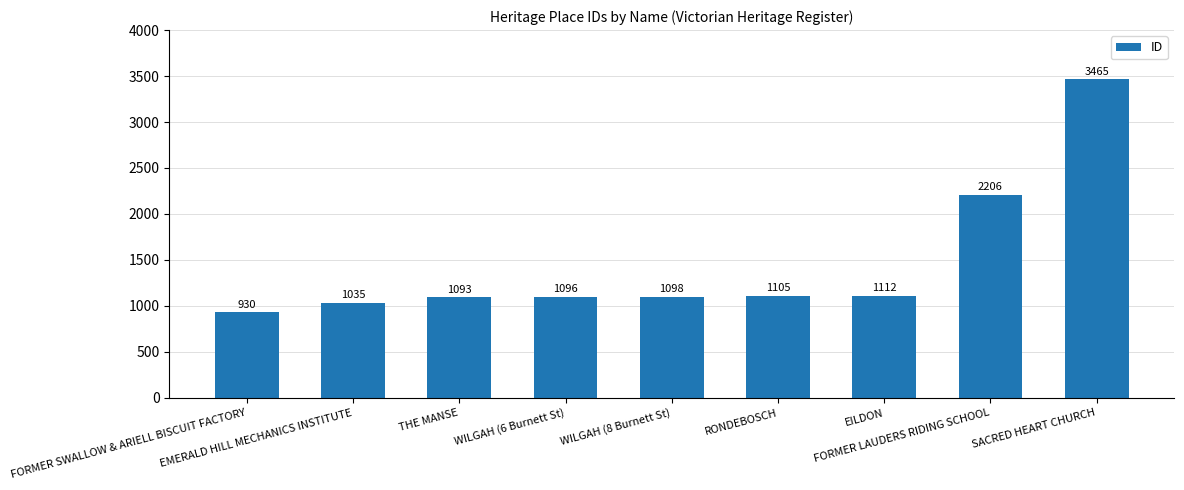

What is the greatest value displayed?

3465